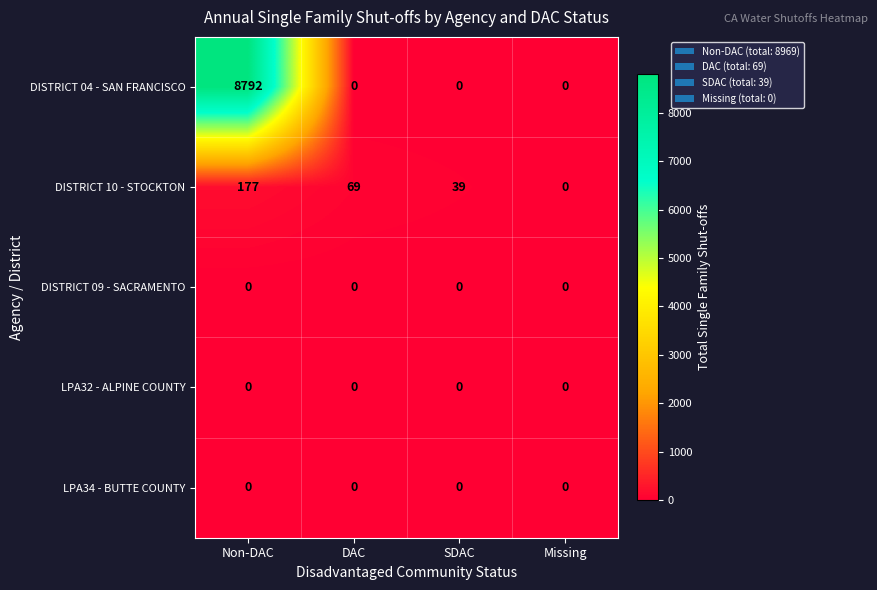

Reading left to right, extract all data points from this chart.

DISTRICT 04 - SAN FRANCISCO: Non-DAC=8792	DAC=0	SDAC=0	Missing=0
DISTRICT 10 - STOCKTON: Non-DAC=177	DAC=69	SDAC=39	Missing=0
DISTRICT 09 - SACRAMENTO: Non-DAC=0	DAC=0	SDAC=0	Missing=0
LPA32 - ALPINE COUNTY: Non-DAC=0	DAC=0	SDAC=0	Missing=0
LPA34 - BUTTE COUNTY: Non-DAC=0	DAC=0	SDAC=0	Missing=0